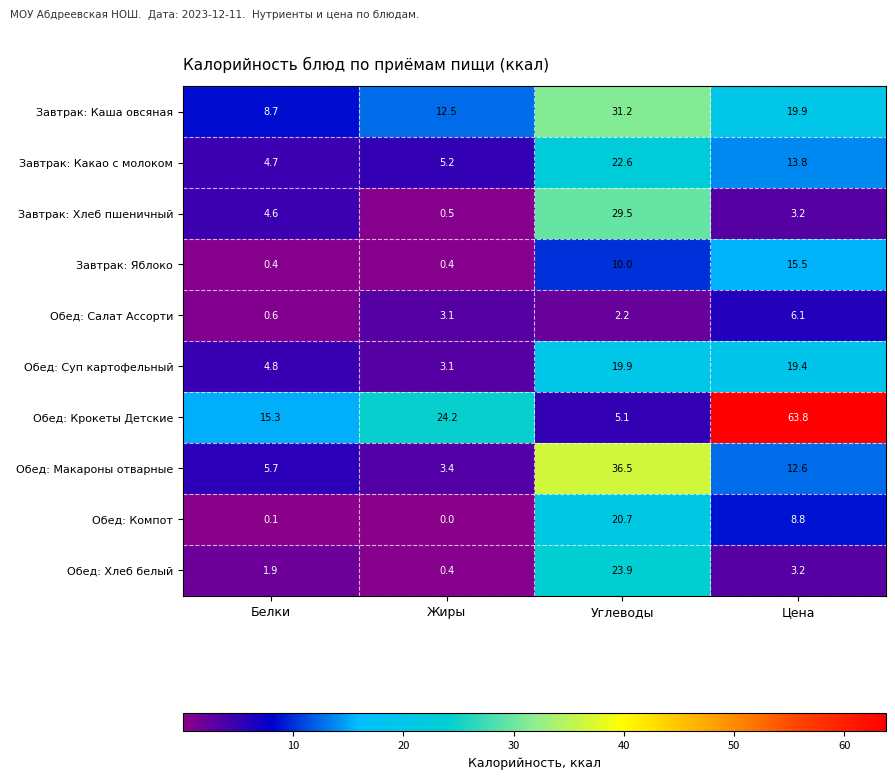

Is it true that Обед: Макароны отварные equals 8.5 at Белки?

False